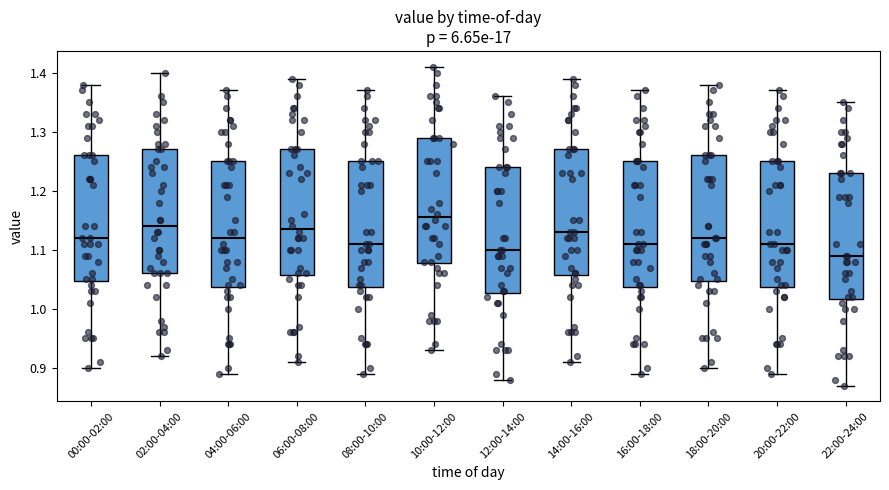

Reading left to right, read every box against the y-axis: the position of its median line, the range the box covers, and the ends of its whiskers. The values are not printed on the chart, so give them approximately, as read against the axis.

00:00-02:00: median 1.12, box 1.05 to 1.26, whiskers 0.90 to 1.38
02:00-04:00: median 1.14, box 1.06 to 1.27, whiskers 0.92 to 1.40
04:00-06:00: median 1.12, box 1.04 to 1.25, whiskers 0.89 to 1.37
06:00-08:00: median 1.14, box 1.06 to 1.27, whiskers 0.91 to 1.39
08:00-10:00: median 1.11, box 1.04 to 1.25, whiskers 0.89 to 1.37
10:00-12:00: median 1.16, box 1.08 to 1.29, whiskers 0.93 to 1.41
12:00-14:00: median 1.10, box 1.03 to 1.24, whiskers 0.88 to 1.36
14:00-16:00: median 1.13, box 1.06 to 1.27, whiskers 0.91 to 1.39
16:00-18:00: median 1.11, box 1.04 to 1.25, whiskers 0.89 to 1.37
18:00-20:00: median 1.12, box 1.05 to 1.26, whiskers 0.90 to 1.38
20:00-22:00: median 1.11, box 1.04 to 1.25, whiskers 0.89 to 1.37
22:00-24:00: median 1.09, box 1.02 to 1.23, whiskers 0.87 to 1.35